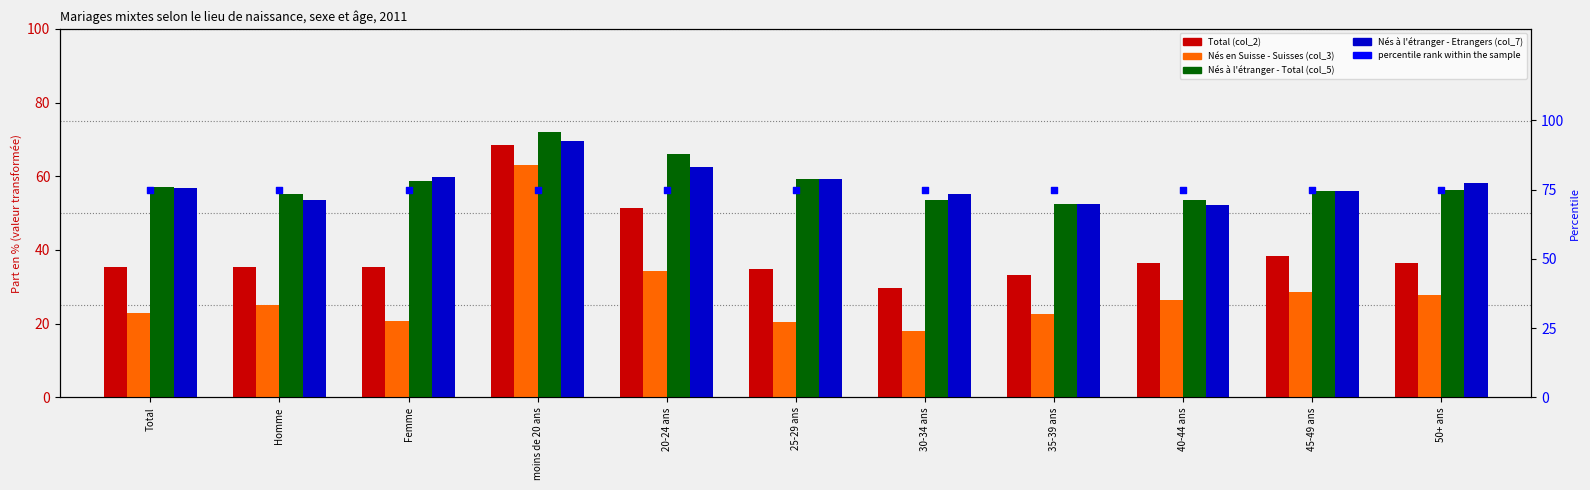

Is the value of percentile rank within the sample at 35-39 ans greater than the value of Nés à l'étranger - Total (col_5) at 45-49 ans?

Yes